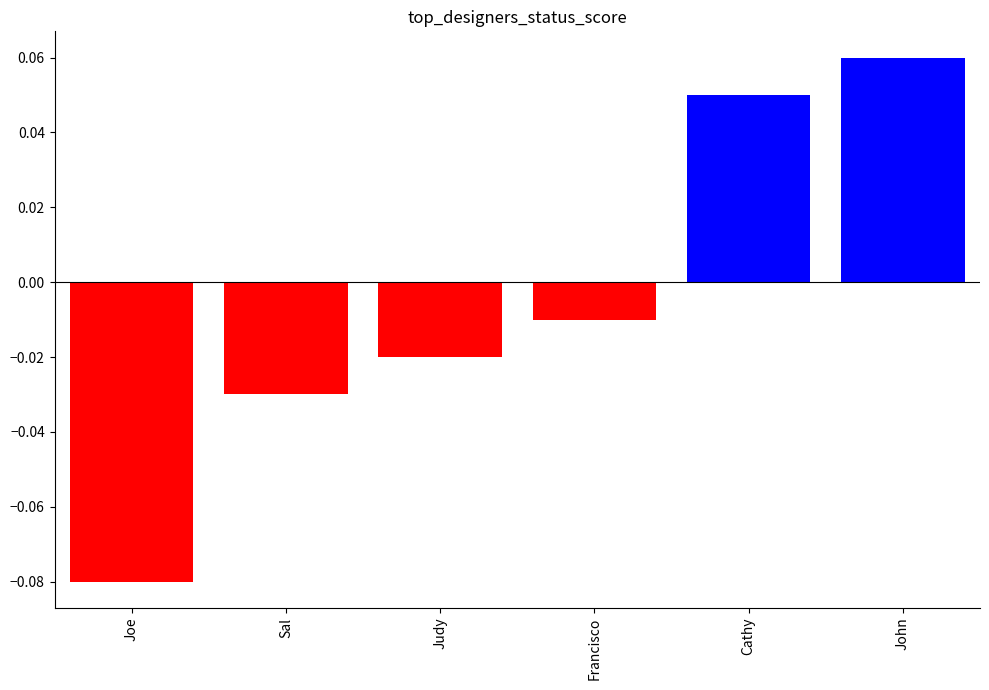

Count the number of data series in this chart.

1